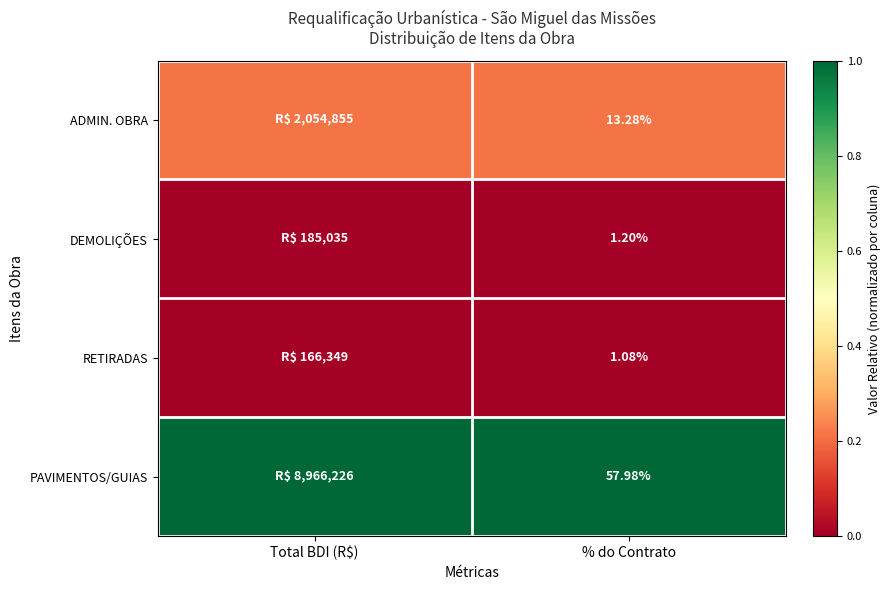

At how many categories does at least one series exceed 0?

2